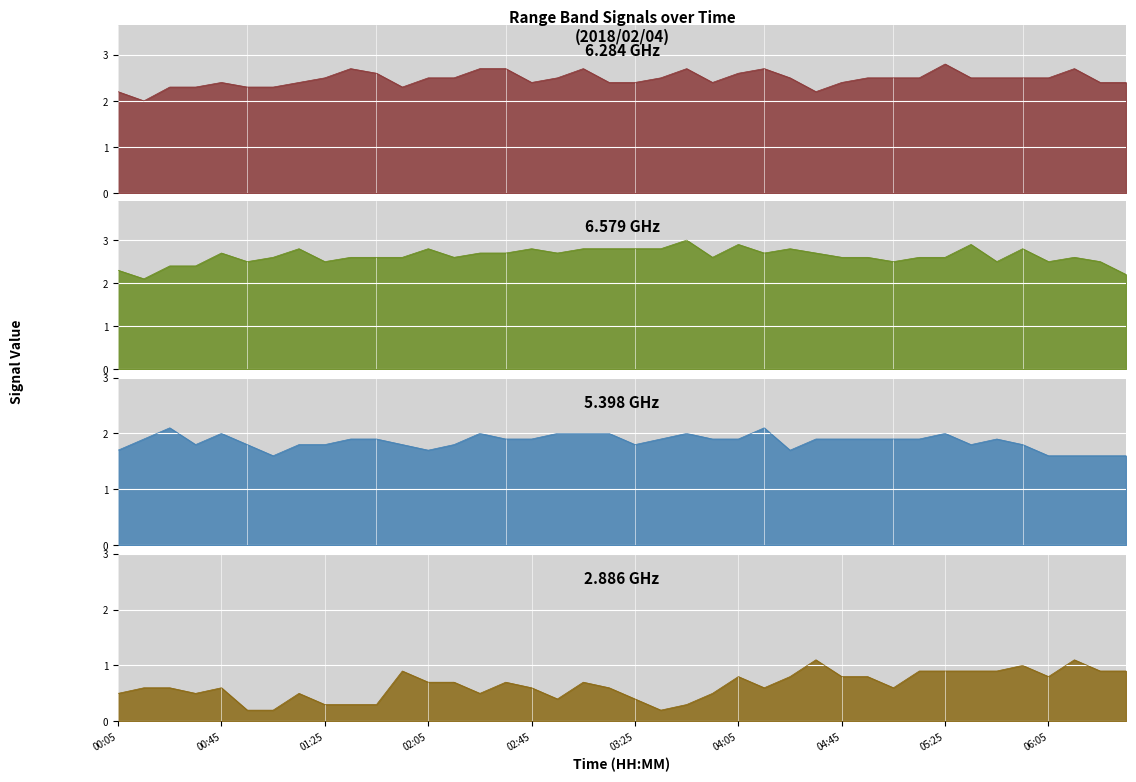

True or false: 6.284 and 2.886 intersect in this chart.

False